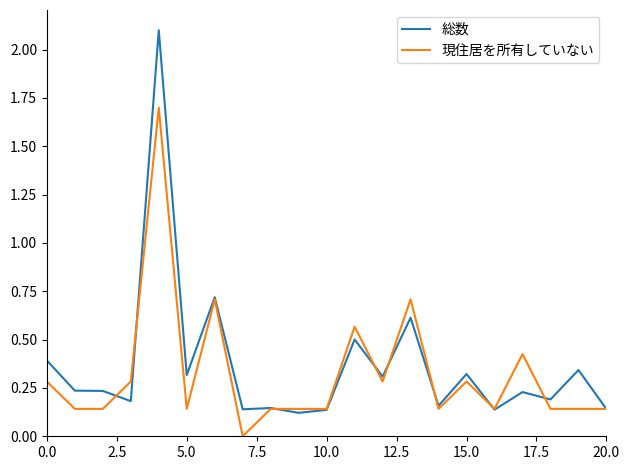

List the series in order of their overall mean, lowest first.

現住居を所有していない, 総数